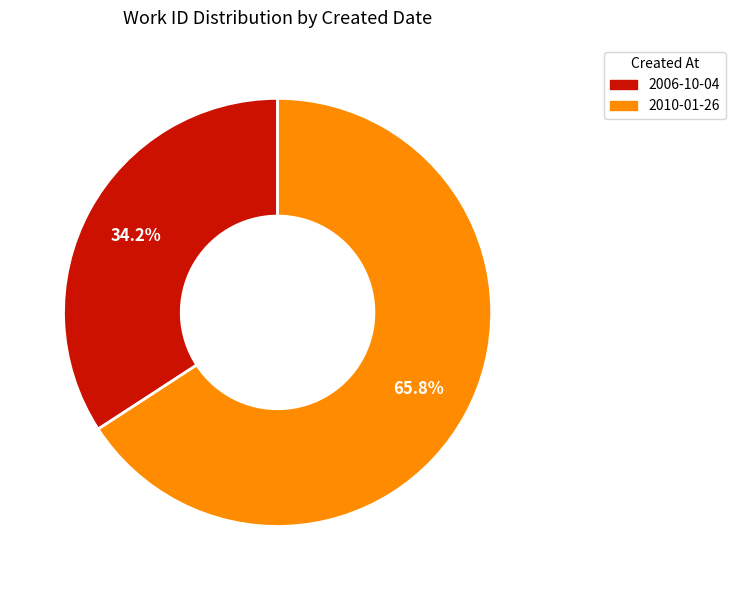

Which slice is the largest?

2010-01-26